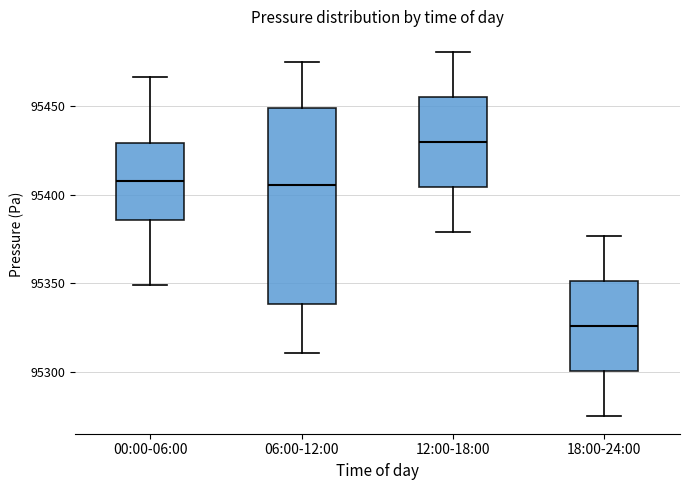

Comparing the boxes themselves (not the whiskers), which one is the tallest?

06:00-12:00